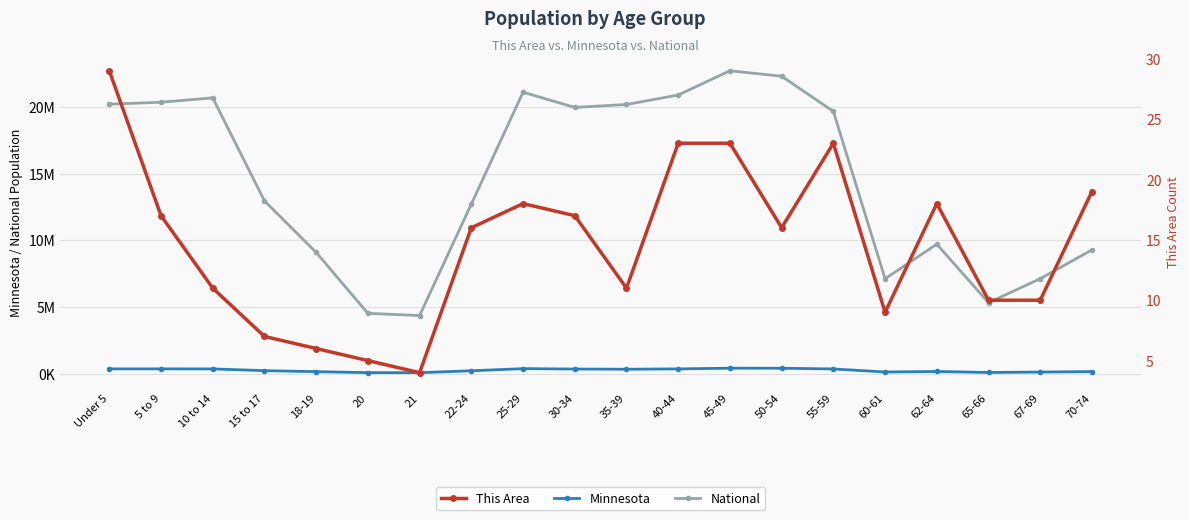

True or false: This Area and Minnesota intersect in this chart.

False